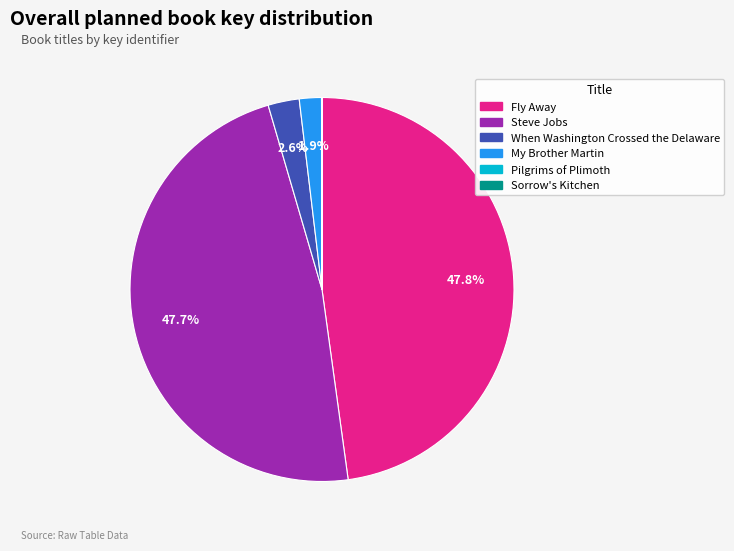

What is the total percentage of My Brother Martin and Fly Away?

49.7%